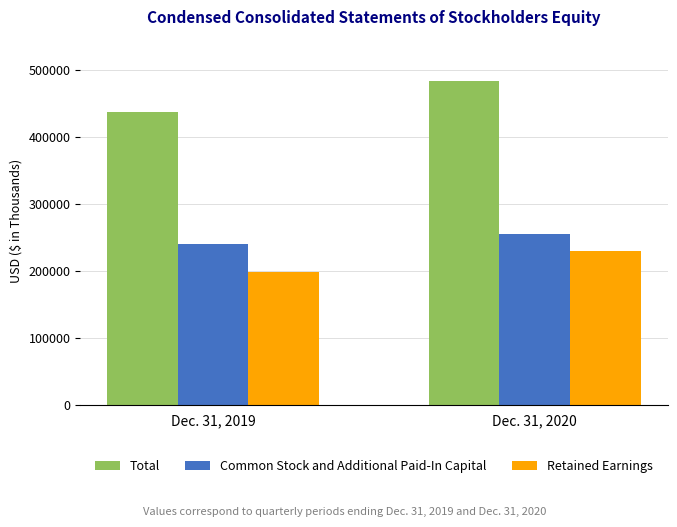

What is the value of the Total bar at the 1st from the left?

438191